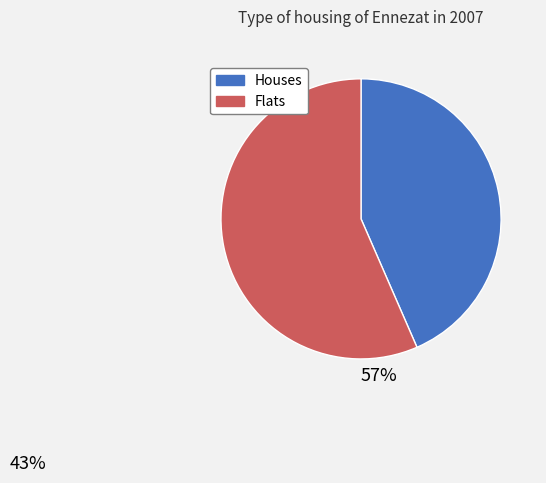

Is there any slice that represents more than half of the pie?

Yes